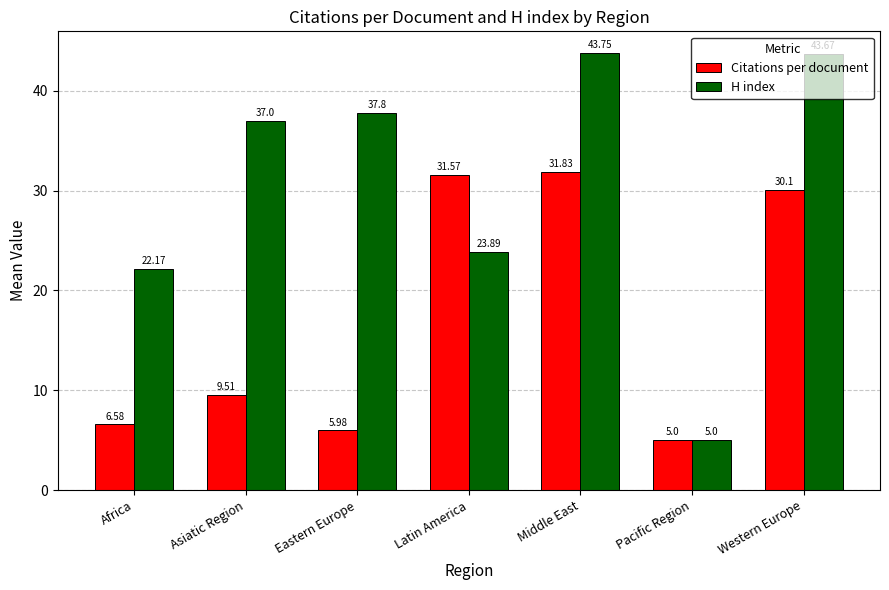

Reading right to left, list all the values displayed in this chart.

Citations per document: Western Europe=30.1	Pacific Region=5.0	Middle East=31.8	Latin America=31.6	Eastern Europe=6.0	Asiatic Region=9.5	Africa=6.6
H index: Western Europe=43.7	Pacific Region=5.0	Middle East=43.8	Latin America=23.9	Eastern Europe=37.8	Asiatic Region=37.0	Africa=22.2